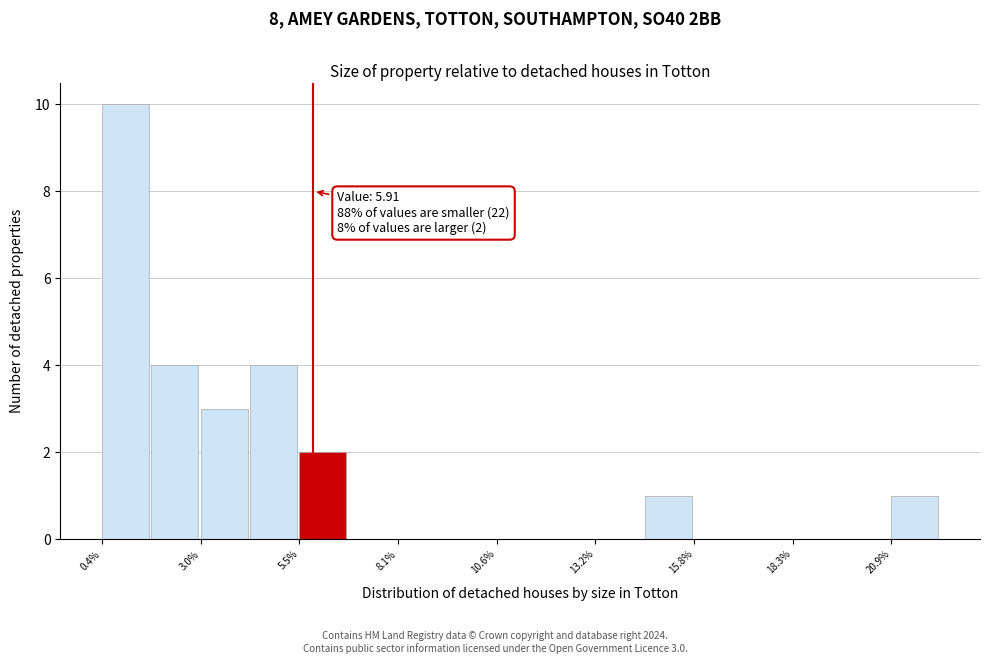

Read against the x-axis, roughly where is the centre of the tallest bar?

1.0